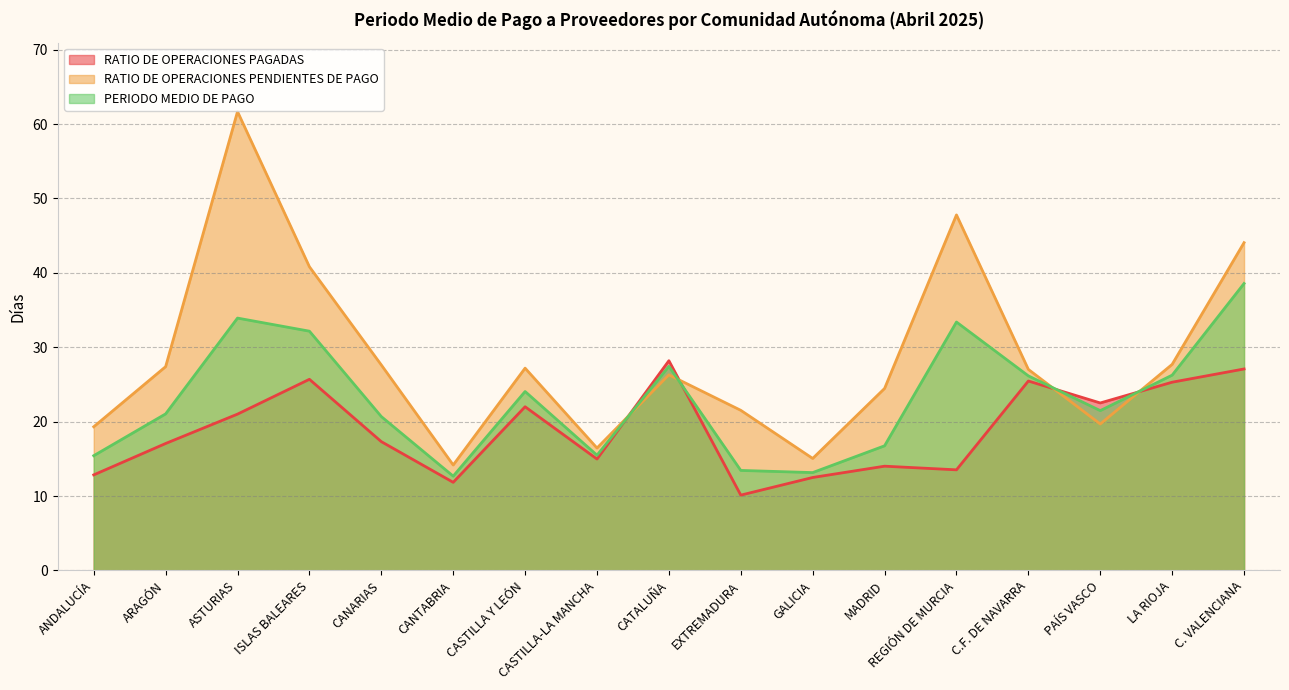

Reading left to right, transcribe all the data shown in this chart.

RATIO DE OPERACIONES PAGADAS: ANDALUCÍA=12.8	ARAGÓN=17.1	ASTURIAS=21.0	ISLAS BALEARES=25.7	CANARIAS=17.3	CANTABRIA=11.8	CASTILLA Y LEÓN=22.0	CASTILLA-LA MANCHA=15.0	CATALUÑA=28.2	EXTREMADURA=10.1	GALICIA=12.5	MADRID=14.0	REGIÓN DE MURCIA=13.5	C.F. DE NAVARRA=25.5	PAÍS VASCO=22.5	LA RIOJA=25.3	C. VALENCIANA=27.1
RATIO DE OPERACIONES PENDIENTES DE PAGO: ANDALUCÍA=19.3	ARAGÓN=27.4	ASTURIAS=61.7	ISLAS BALEARES=40.8	CANARIAS=27.6	CANTABRIA=14.2	CASTILLA Y LEÓN=27.2	CASTILLA-LA MANCHA=16.4	CATALUÑA=26.3	EXTREMADURA=21.5	GALICIA=15.1	MADRID=24.5	REGIÓN DE MURCIA=47.8	C.F. DE NAVARRA=27.0	PAÍS VASCO=19.7	LA RIOJA=27.7	C. VALENCIANA=44.1
PERIODO MEDIO DE PAGO: ANDALUCÍA=15.4	ARAGÓN=21.0	ASTURIAS=33.9	ISLAS BALEARES=32.2	CANARIAS=20.7	CANTABRIA=12.7	CASTILLA Y LEÓN=24.1	CASTILLA-LA MANCHA=15.5	CATALUÑA=27.4	EXTREMADURA=13.4	GALICIA=13.2	MADRID=16.8	REGIÓN DE MURCIA=33.4	C.F. DE NAVARRA=26.1	PAÍS VASCO=21.5	LA RIOJA=26.2	C. VALENCIANA=38.6